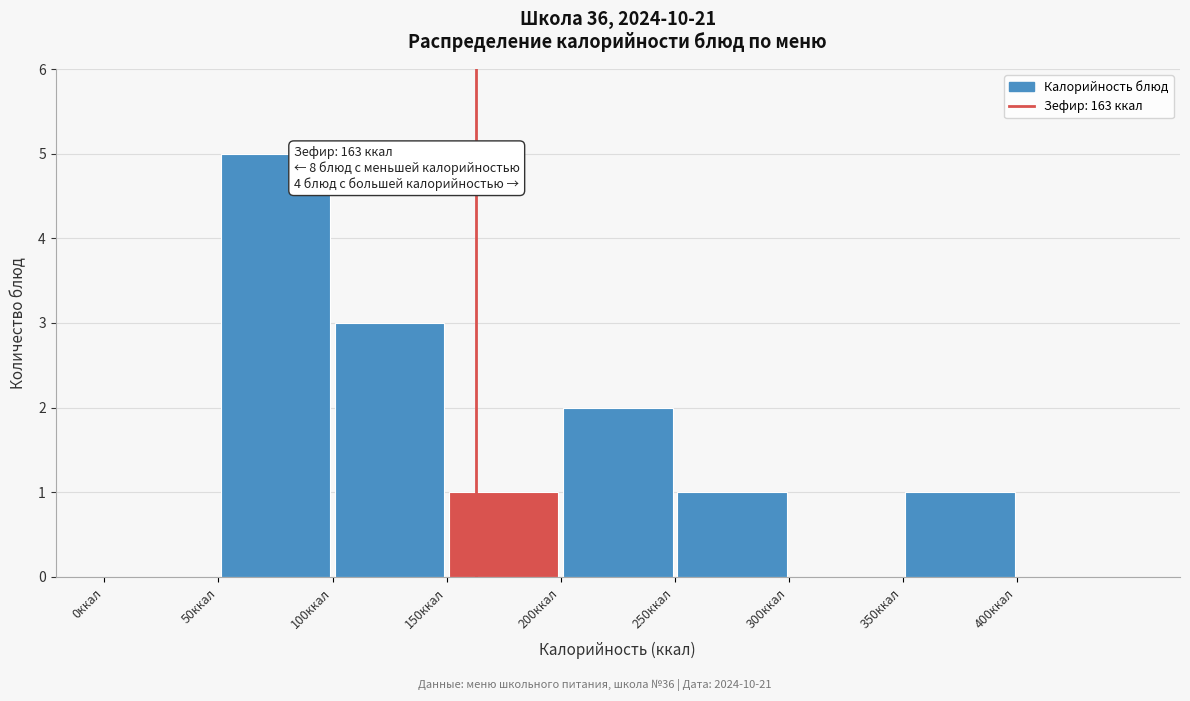

Over which range of the x-axis is the bar tallest?

50 to 100